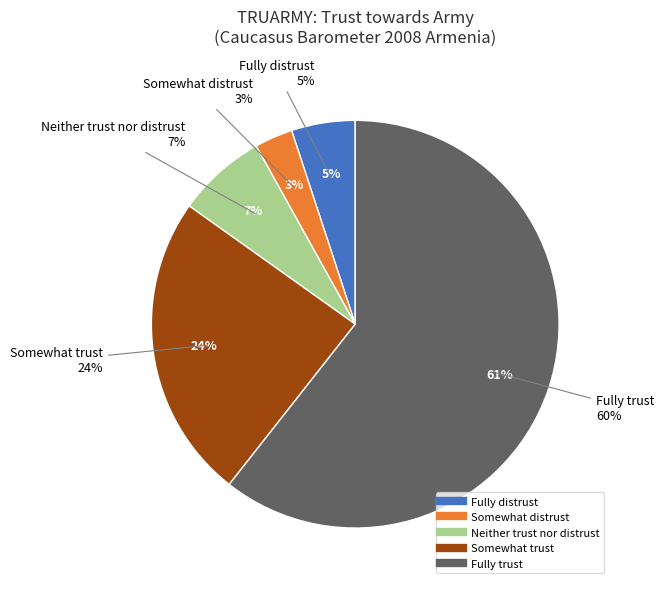

Is it true that Fully distrust is 1% of the pie?

False